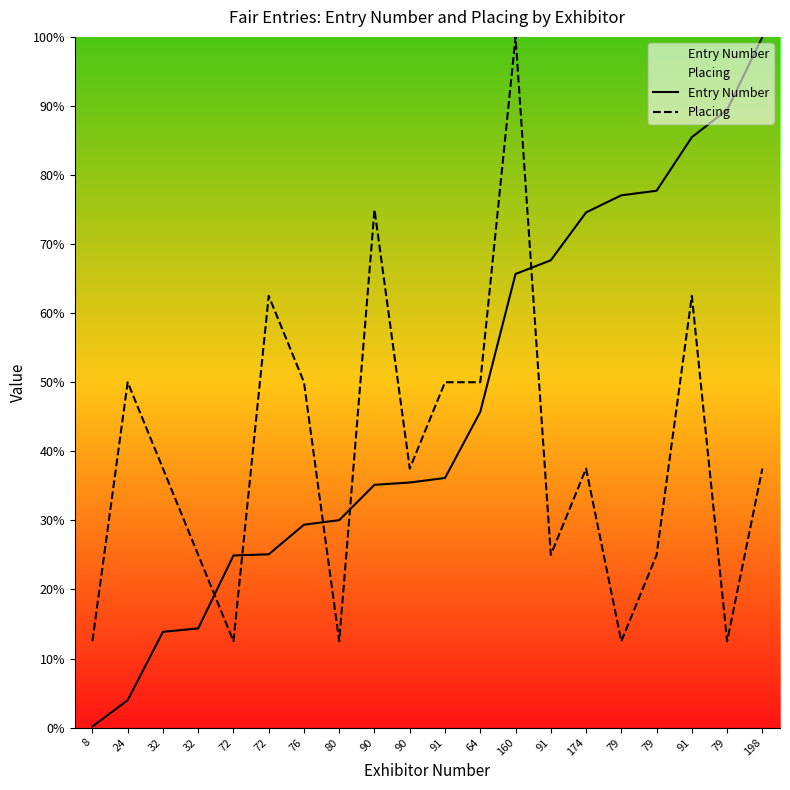

At which label is Placing closest to 56?

24